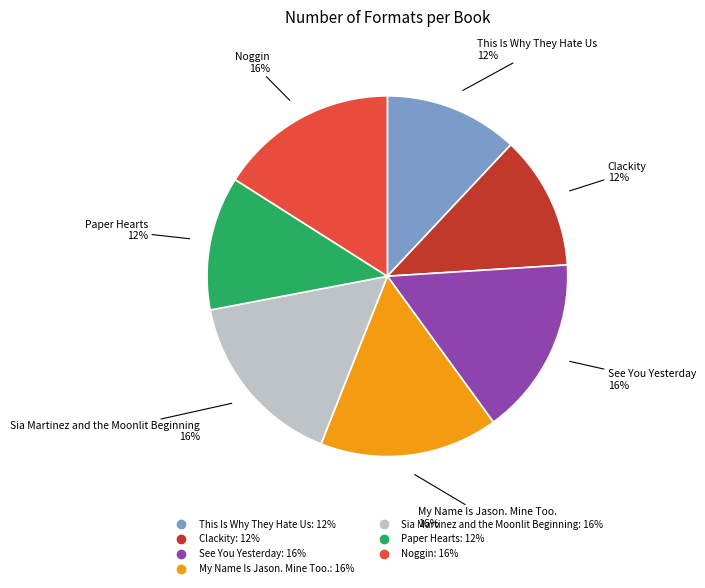

To the nearest percent, what portion does My Name Is Jason. Mine Too. represent?

16%